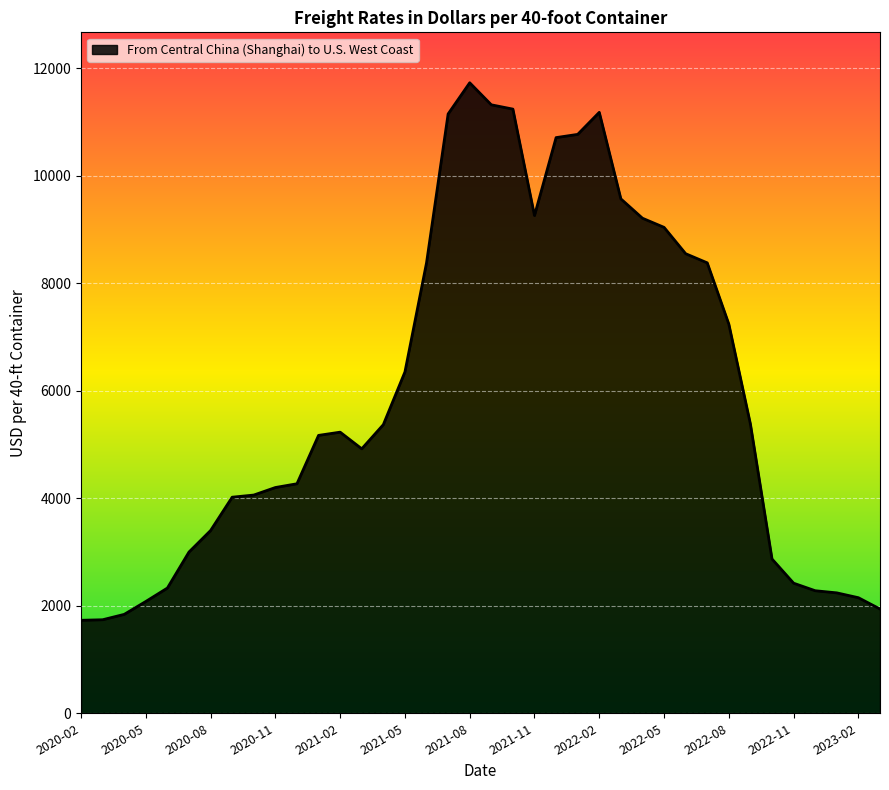

What is the smallest value displayed?

1730